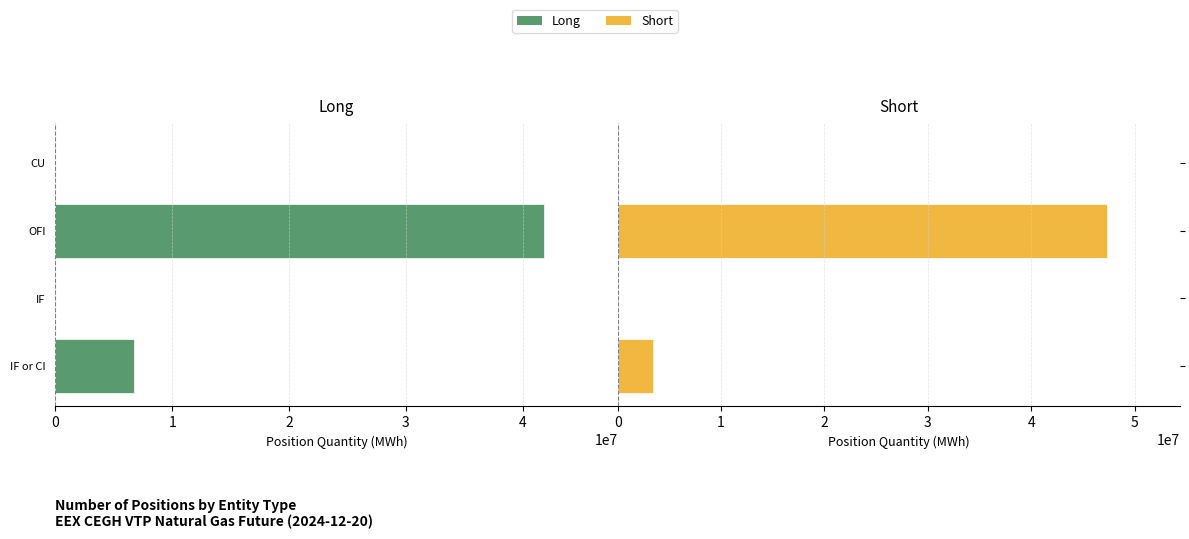

Which series has the largest total across all categories?

Short